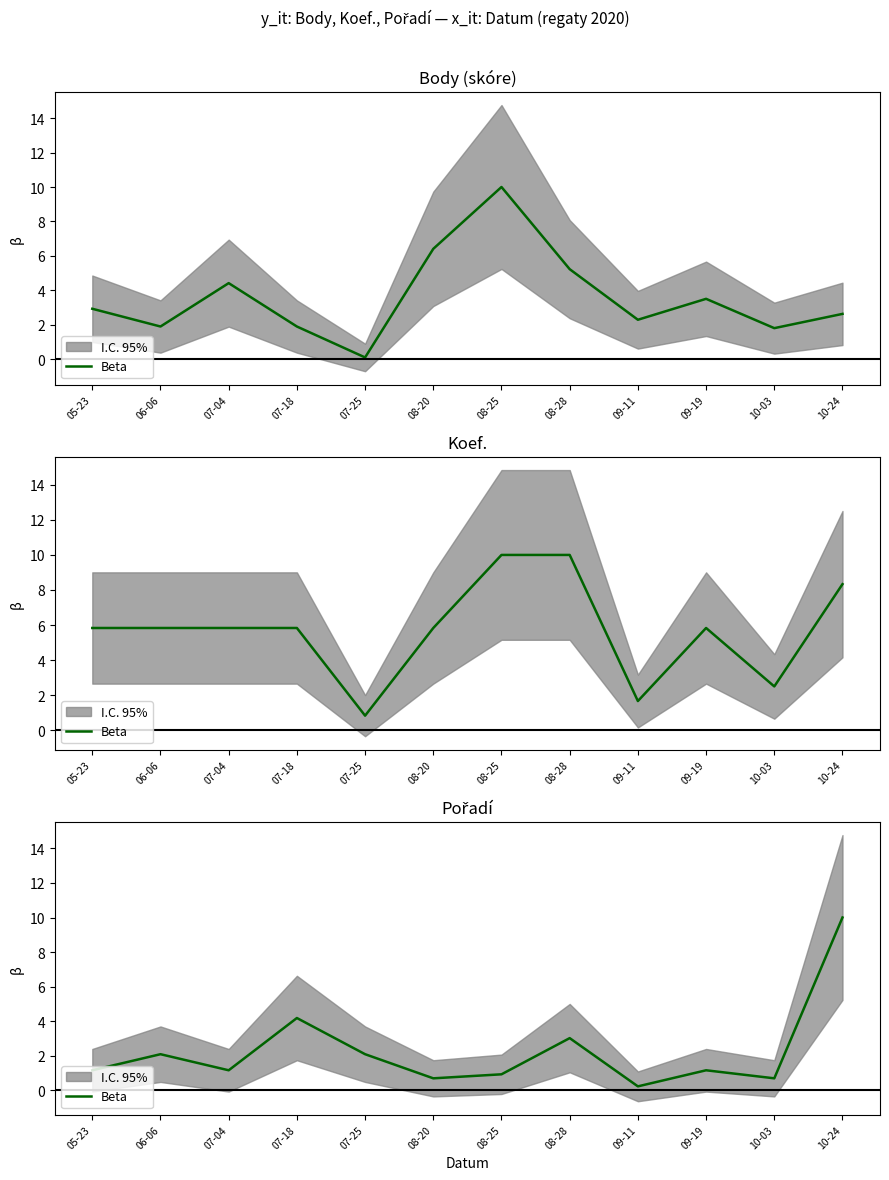

Where is the data nearest to the value 5?

07-18